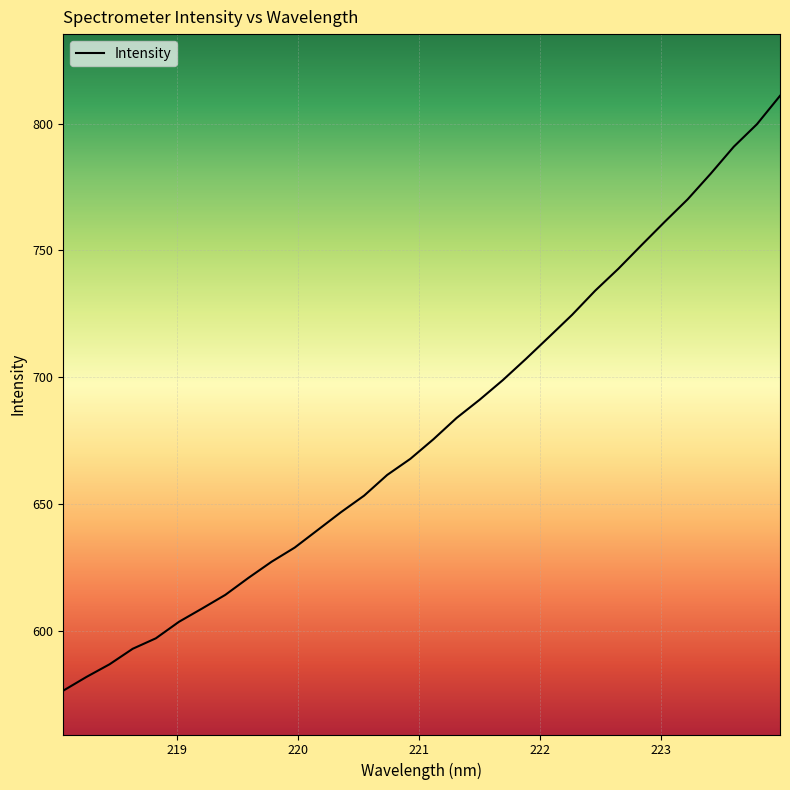

What is the smallest value displayed?

576.4